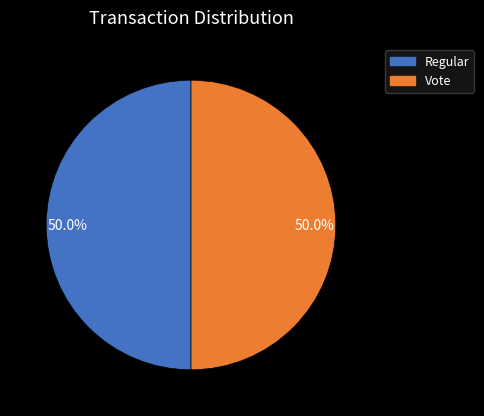

Combined, do Regular and Vote account for over 50%?

Yes